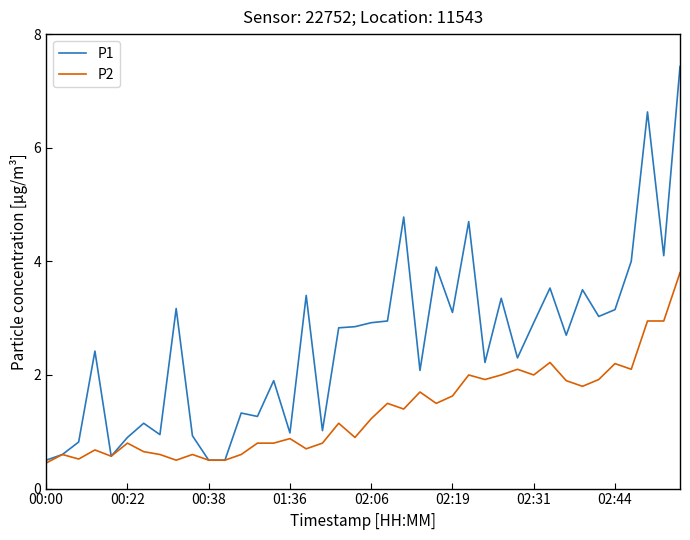

Rank the series by their maximum value, from highest to lowest.

P1, P2